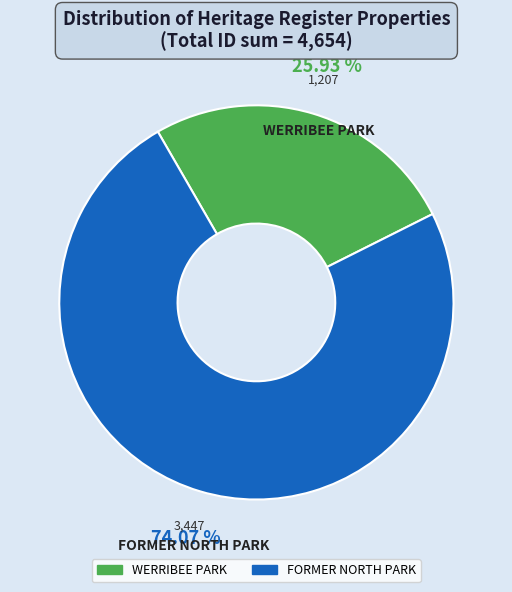

Does WERRIBEE PARK represent more than half of the total?

No